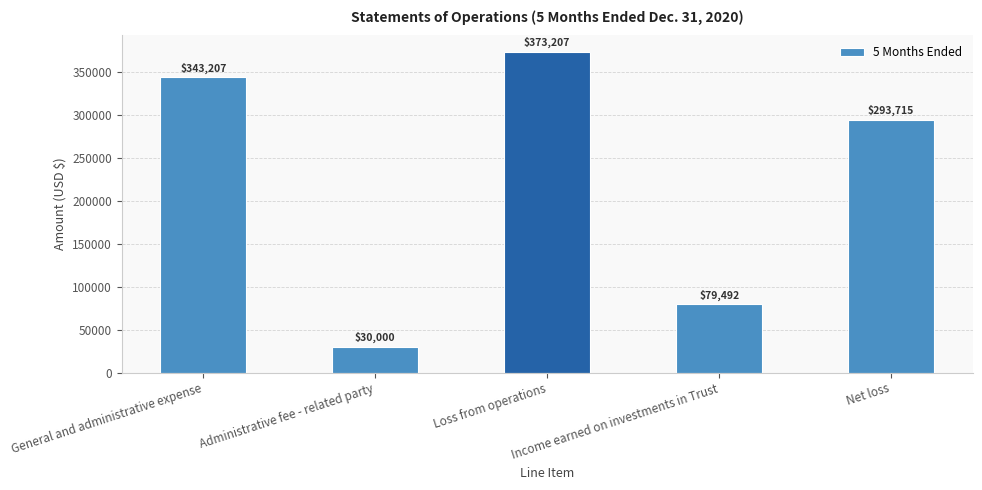

Count the number of data series in this chart.

1